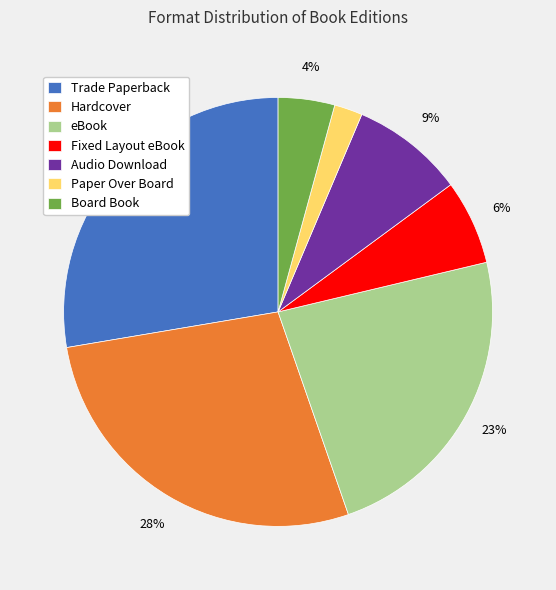

To the nearest percent, what portion does Hardcover represent?

28%